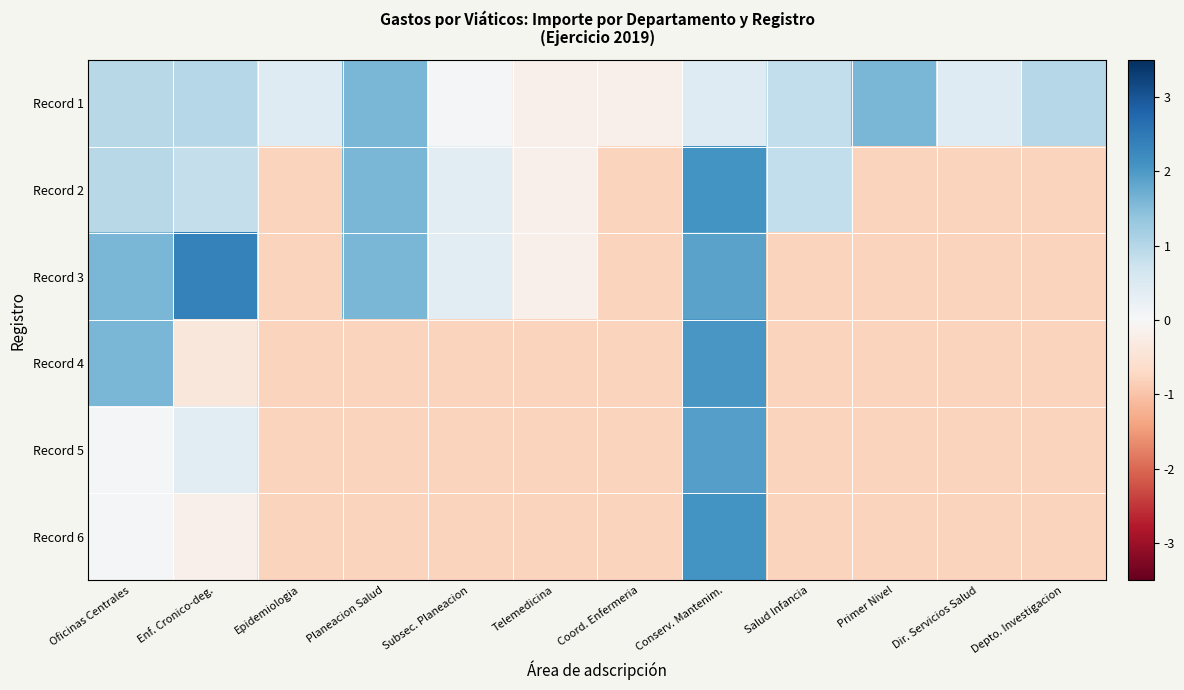

Count the number of data series in this chart.

6